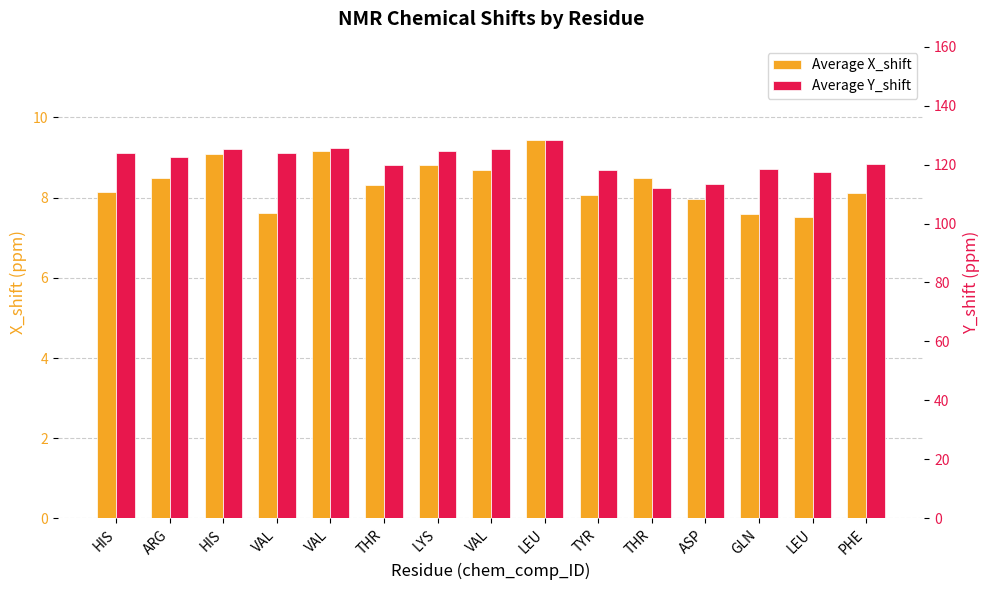

What is the sum of the Average Y_shift values at LEU and ARG?

250.6